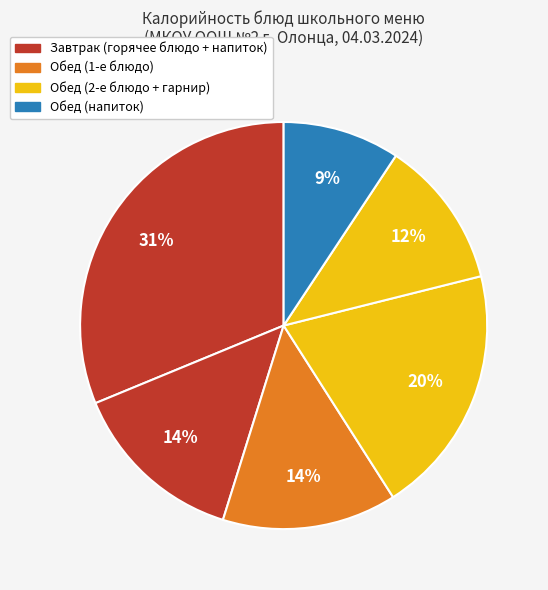

To the nearest percent, what is the difference between the largest and smallest slice percentages?

22%